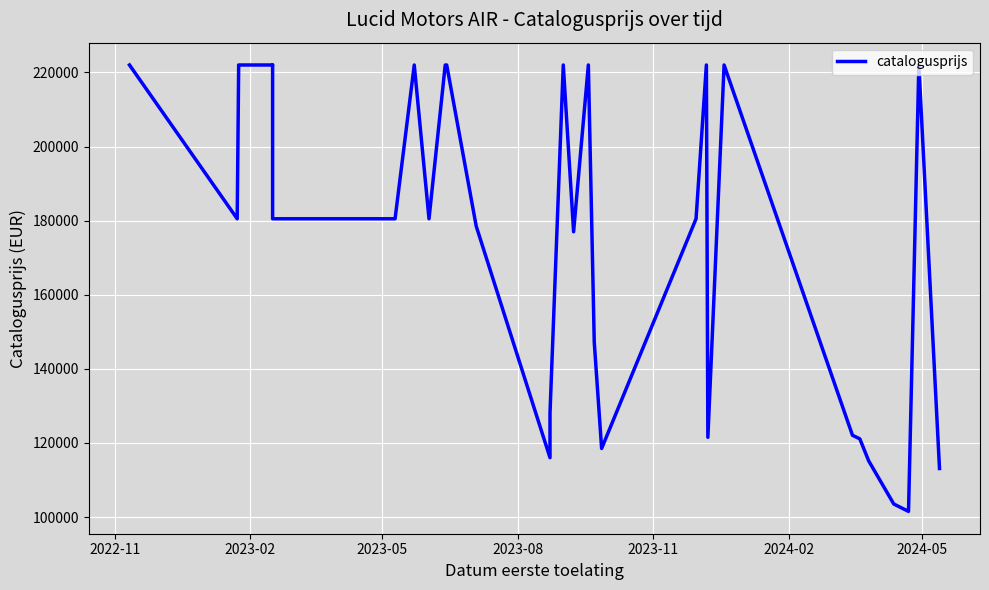

How many lines are shown in the chart?

1